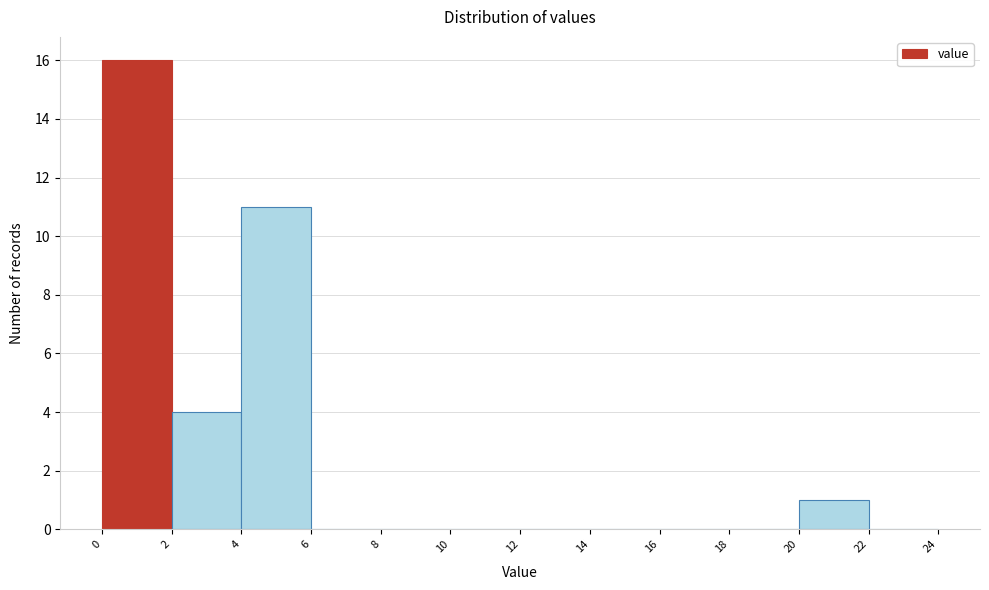

Reading left to right, transcribe this chart: for each bar, give the range it covers on the x-axis and its height. The values are not printed on the chart, so give them approximately, as read against the axis.

0 to 2: 16
2 to 4: 4
4 to 6: 11
6 to 8: 0
8 to 10: 0
10 to 12: 0
12 to 14: 0
14 to 16: 0
16 to 18: 0
18 to 20: 0
20 to 22: 1
22 to 24: 0